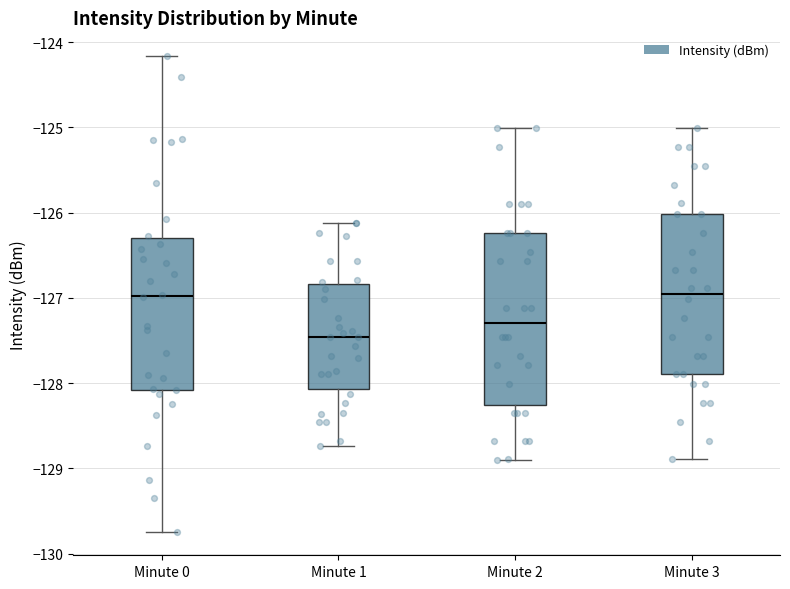

Which box is the tallest, from its lower edge to its upper edge?

Minute 2